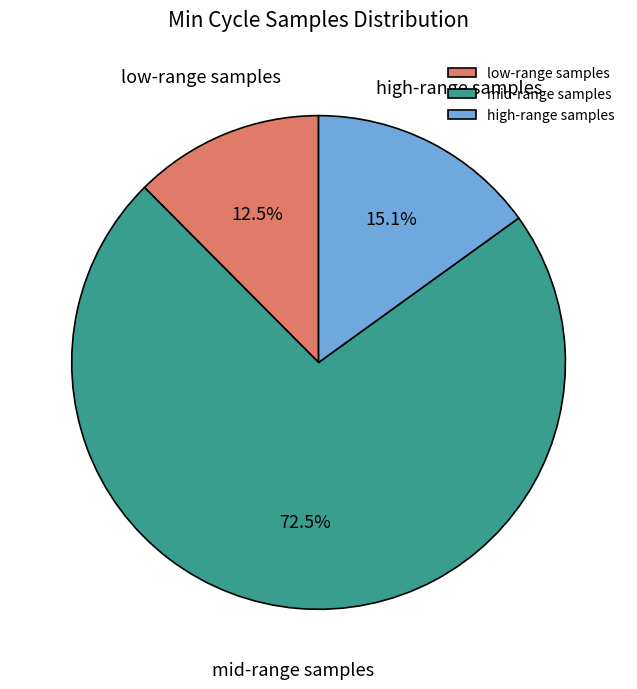

Which slice is the largest?

mid-range samples